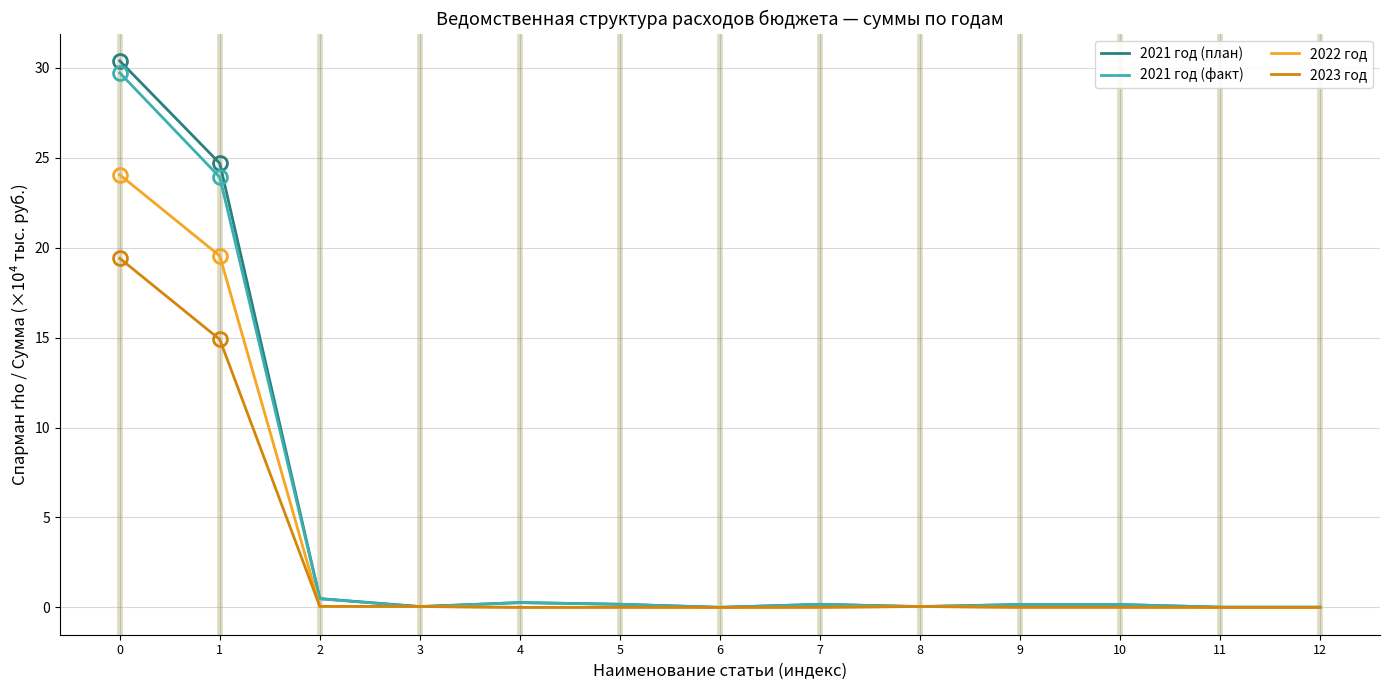

What is the sum of the 2021 год (план) values at 1 and 10?

24.8